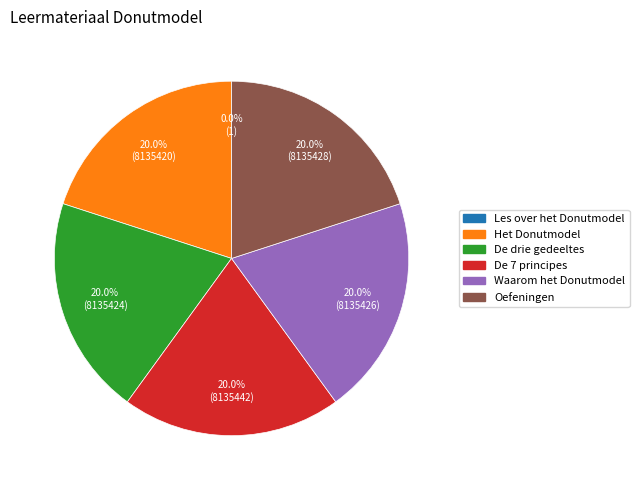

Does any single category account for the majority?

No